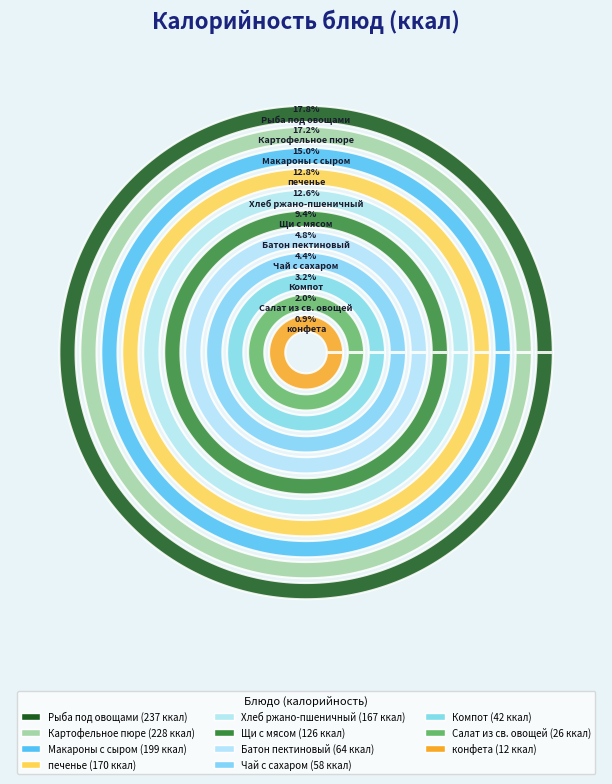

What is the change in value from Завтрак (Макароны с сыром) to Завтрак (Батон пектиновый)?

-135.0